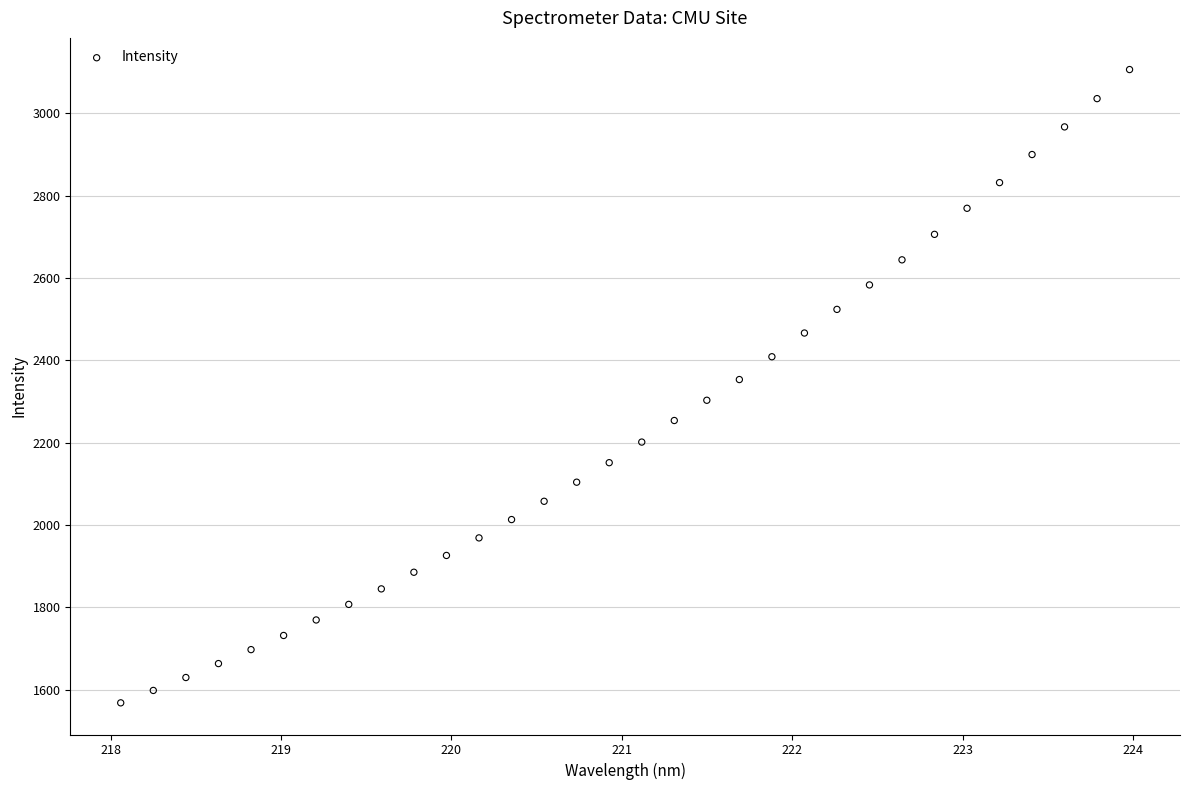

What is the range of X values (max minus min)?

5.9